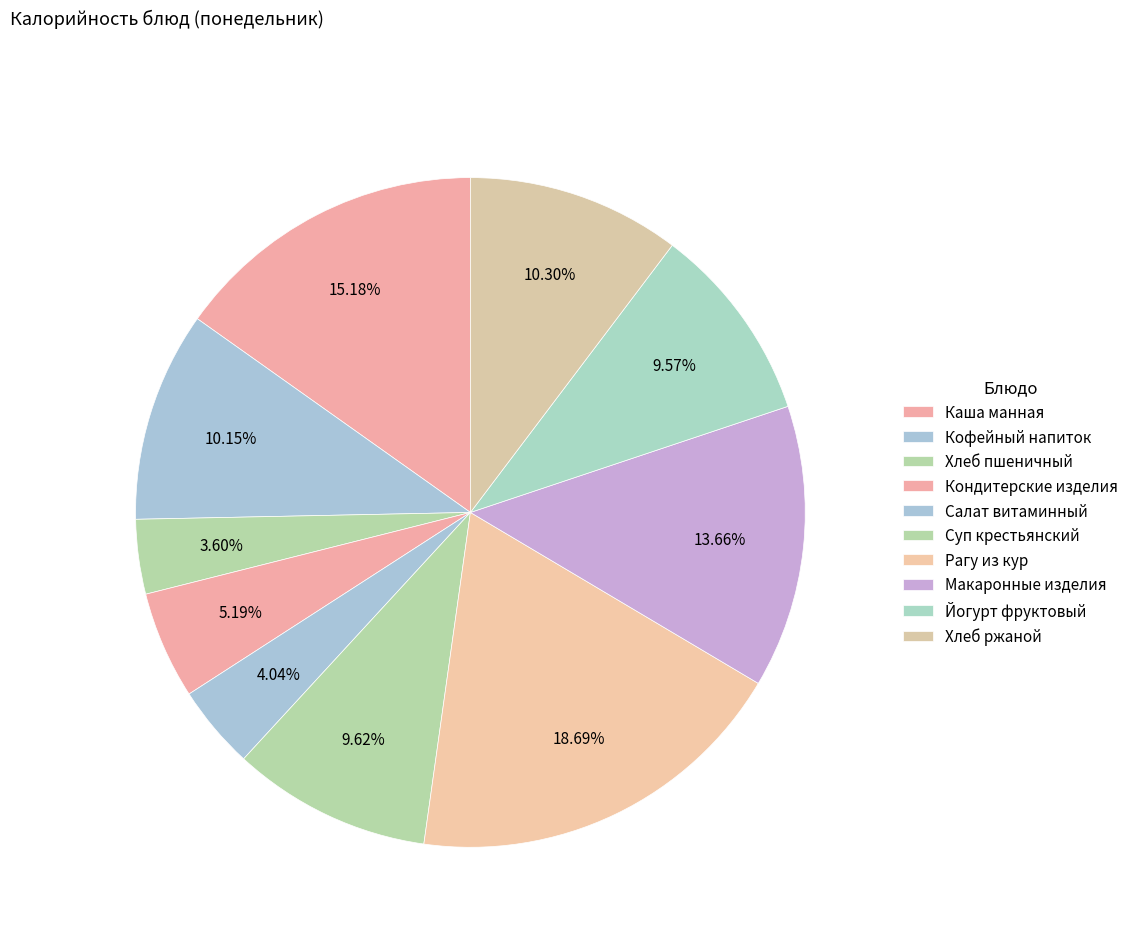

The Суп крестьянский slice represents 1% of the pie. True or false?

False